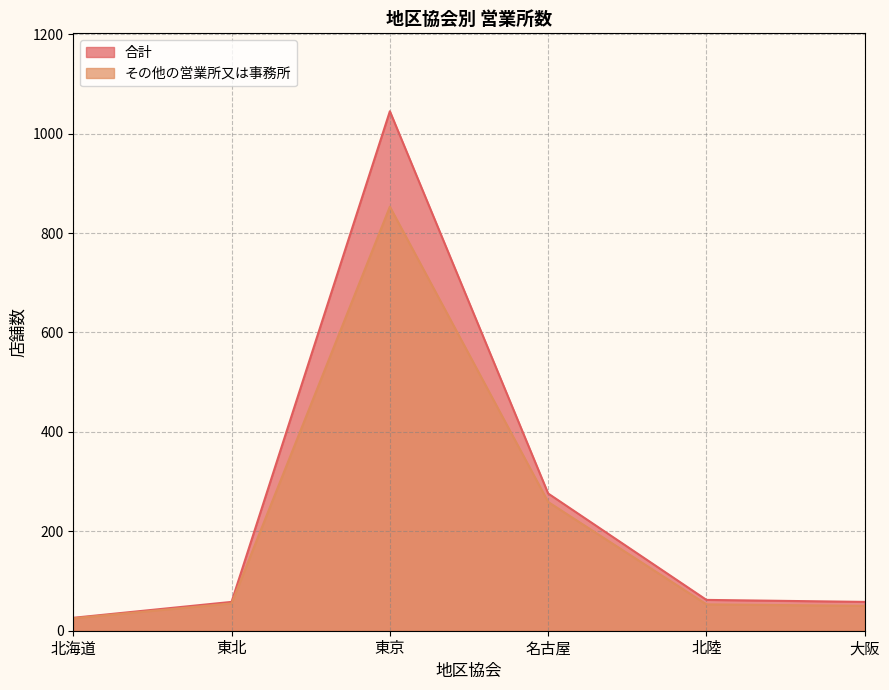

True or false: その他の営業所又は事務所 and 合計 cross at least once.

False